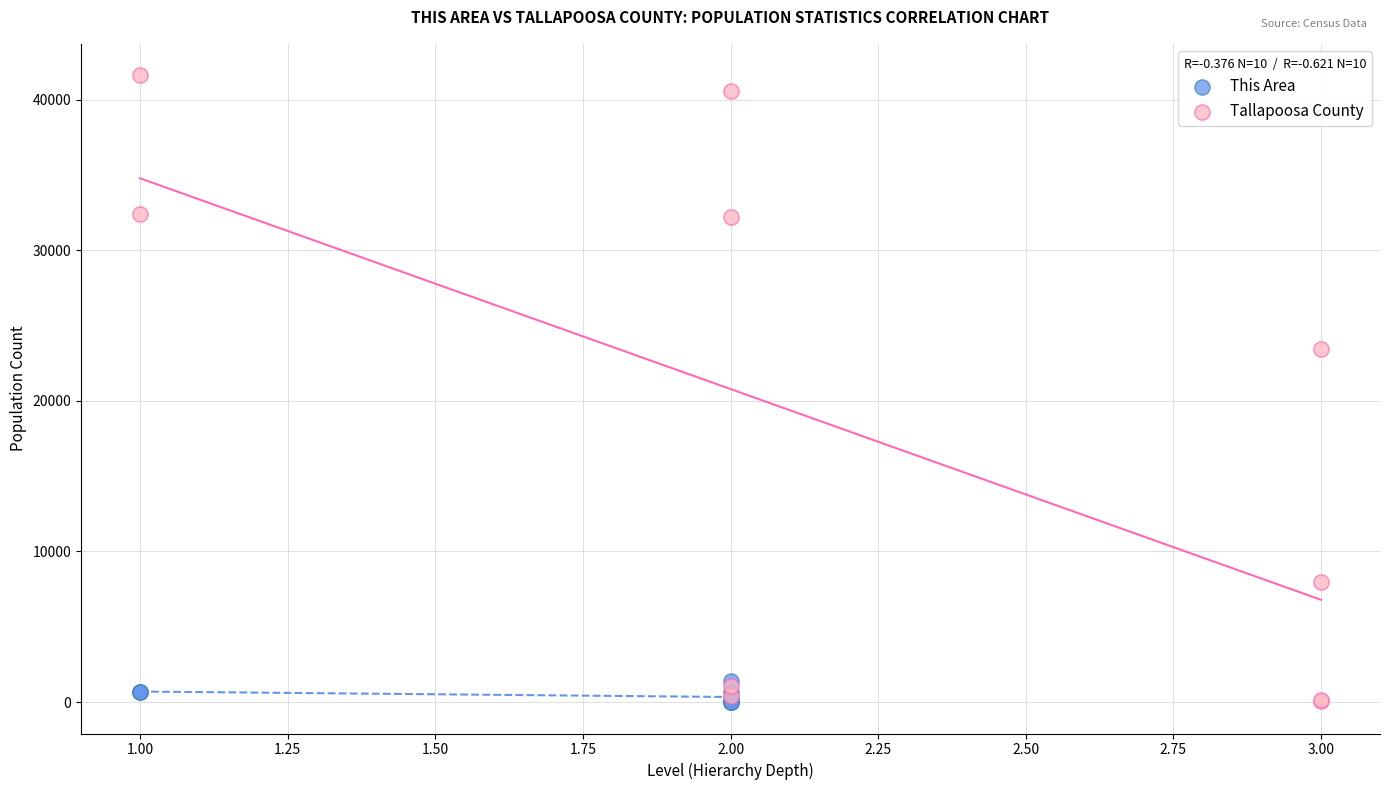

Which series reaches the maximum Y coordinate?

Tallapoosa County